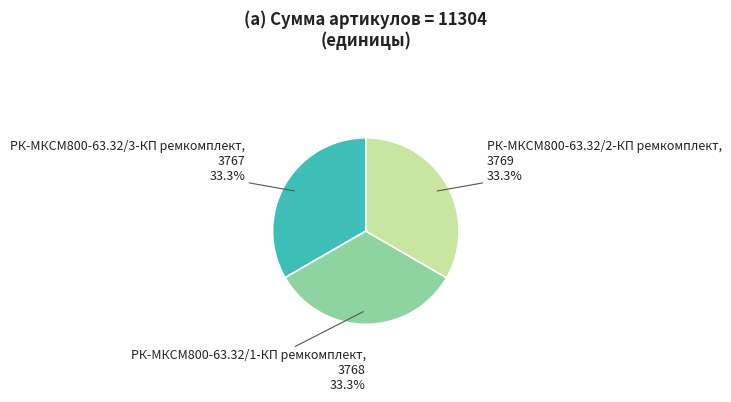

To the nearest percent, what is the average slice percentage?

33%